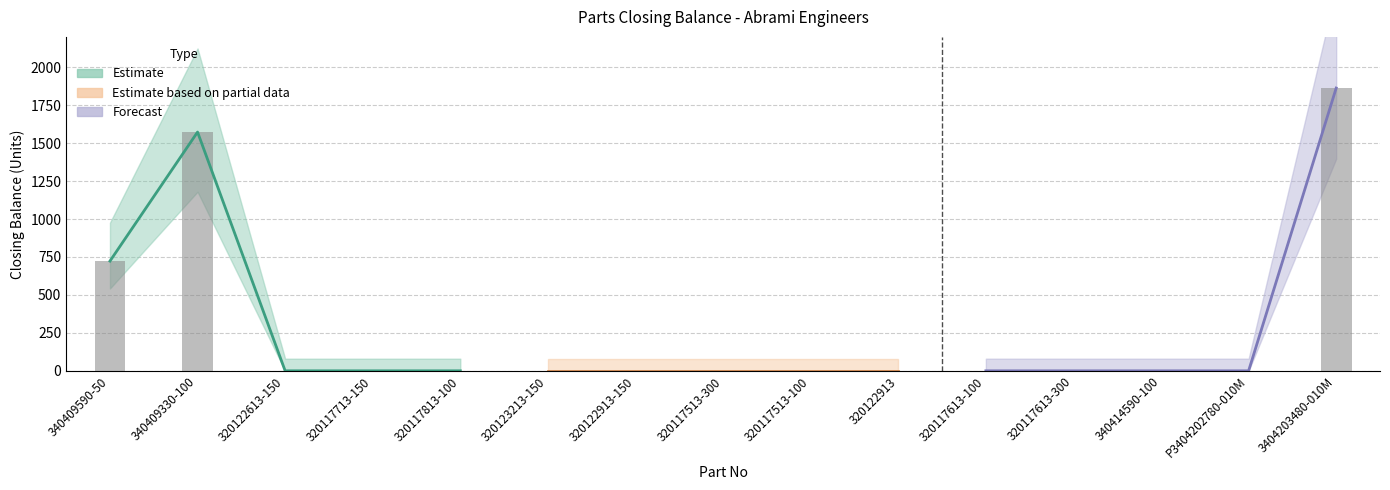

What is the difference between the maximum and second lowest values?

1863